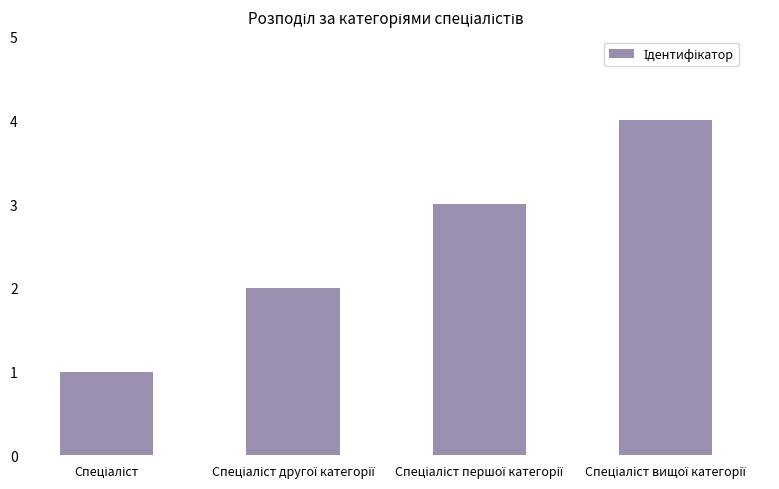

What is the difference between the maximum and minimum values?

3